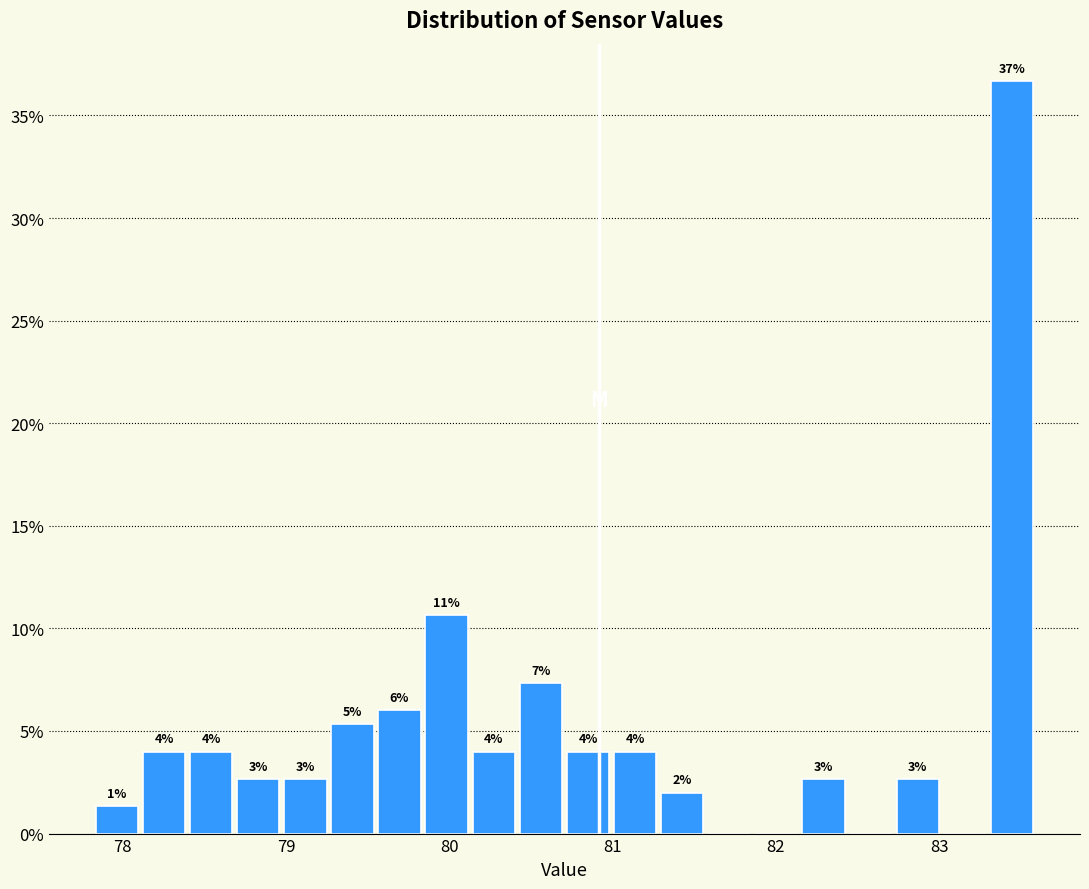

Read against the x-axis, roughly where is the centre of the tallest bar?

83.4